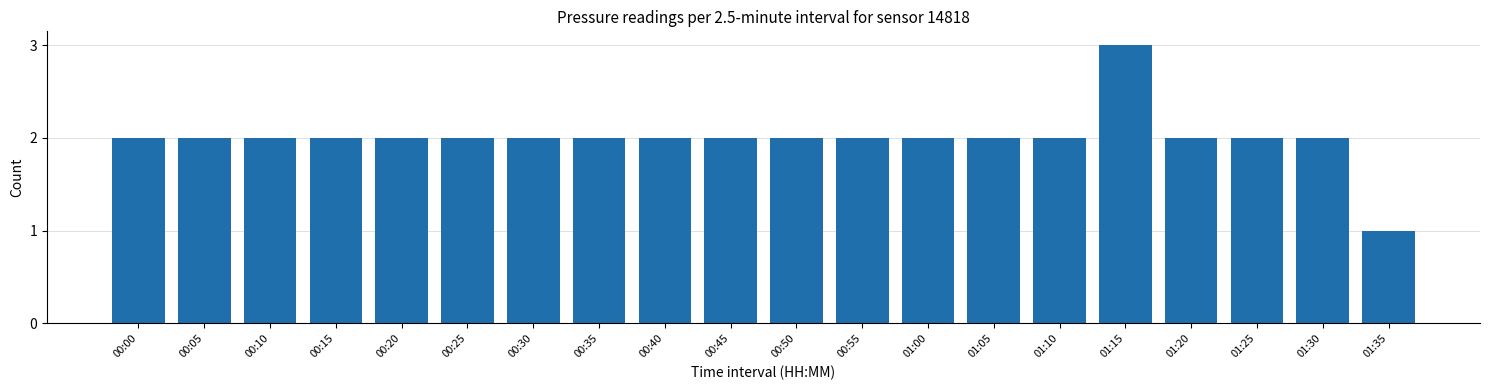

Reading right to left, list all the values displayed in this chart.

01:35=1	01:30=2	01:25=2	01:20=2	01:15=3	01:10=2	01:05=2	01:00=2	00:55=2	00:50=2	00:45=2	00:40=2	00:35=2	00:30=2	00:25=2	00:20=2	00:15=2	00:10=2	00:05=2	00:00=2